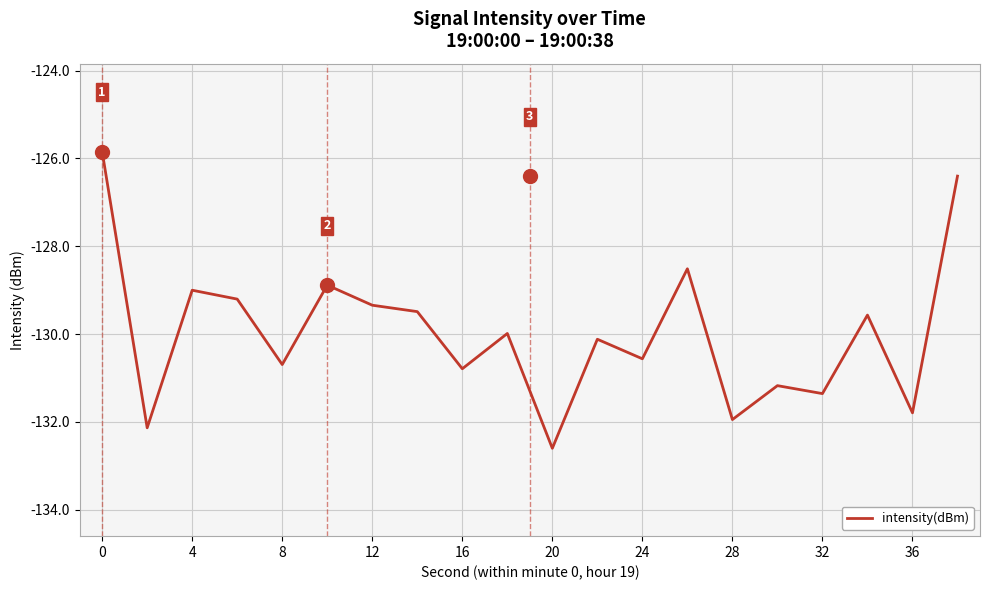

What is the average value?

-130.0